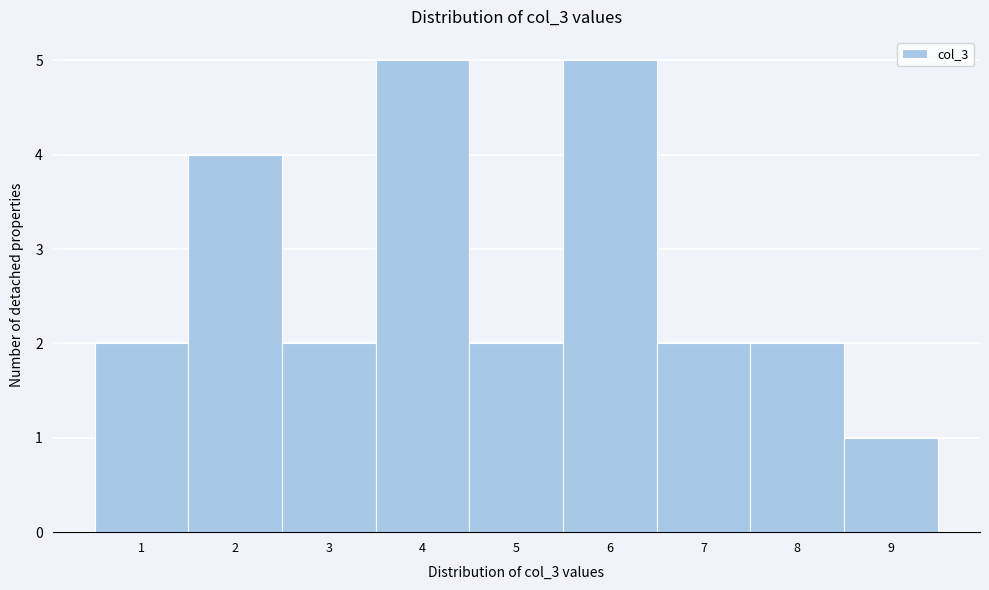

Reading left to right, transcribe this chart: for each bar, give the range it covers on the x-axis and its height. The values are not printed on the chart, so give them approximately, as read against the axis.

0.5 to 1.5: 2
1.5 to 2.5: 4
2.5 to 3.5: 2
3.5 to 4.5: 5
4.5 to 5.5: 2
5.5 to 6.5: 5
6.5 to 7.5: 2
7.5 to 8.5: 2
8.5 to 9.5: 1